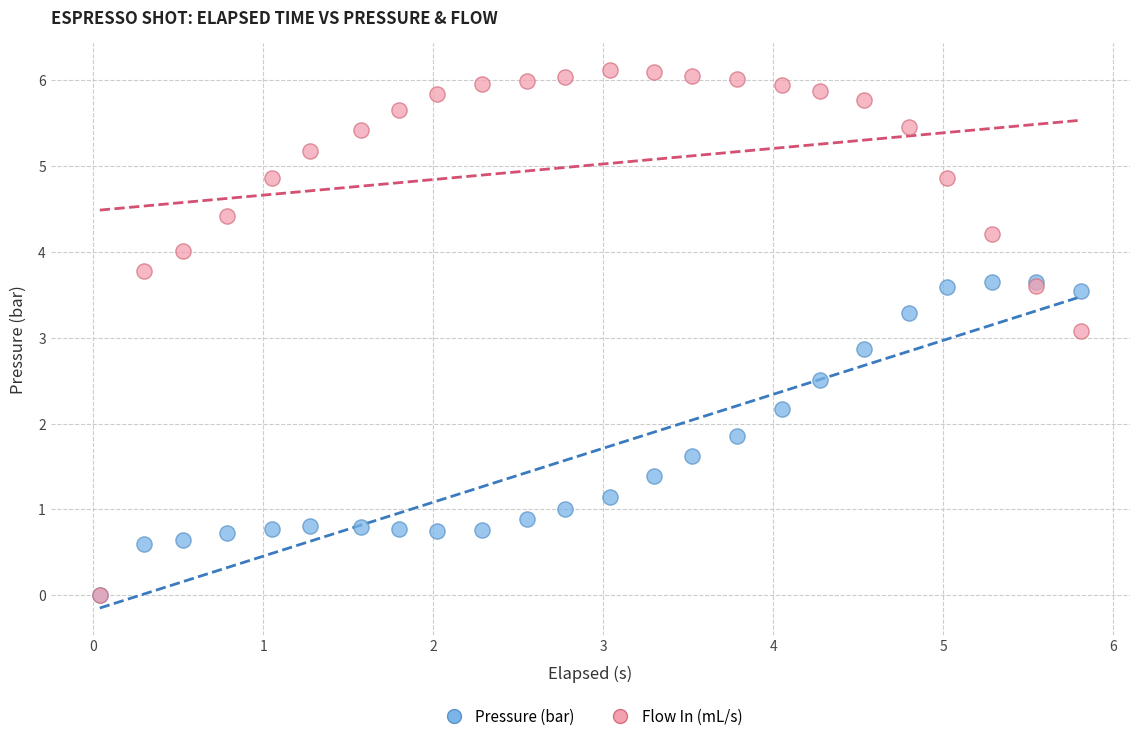

Which series has the largest Y range (max minus min)?

Flow In (mL/s)